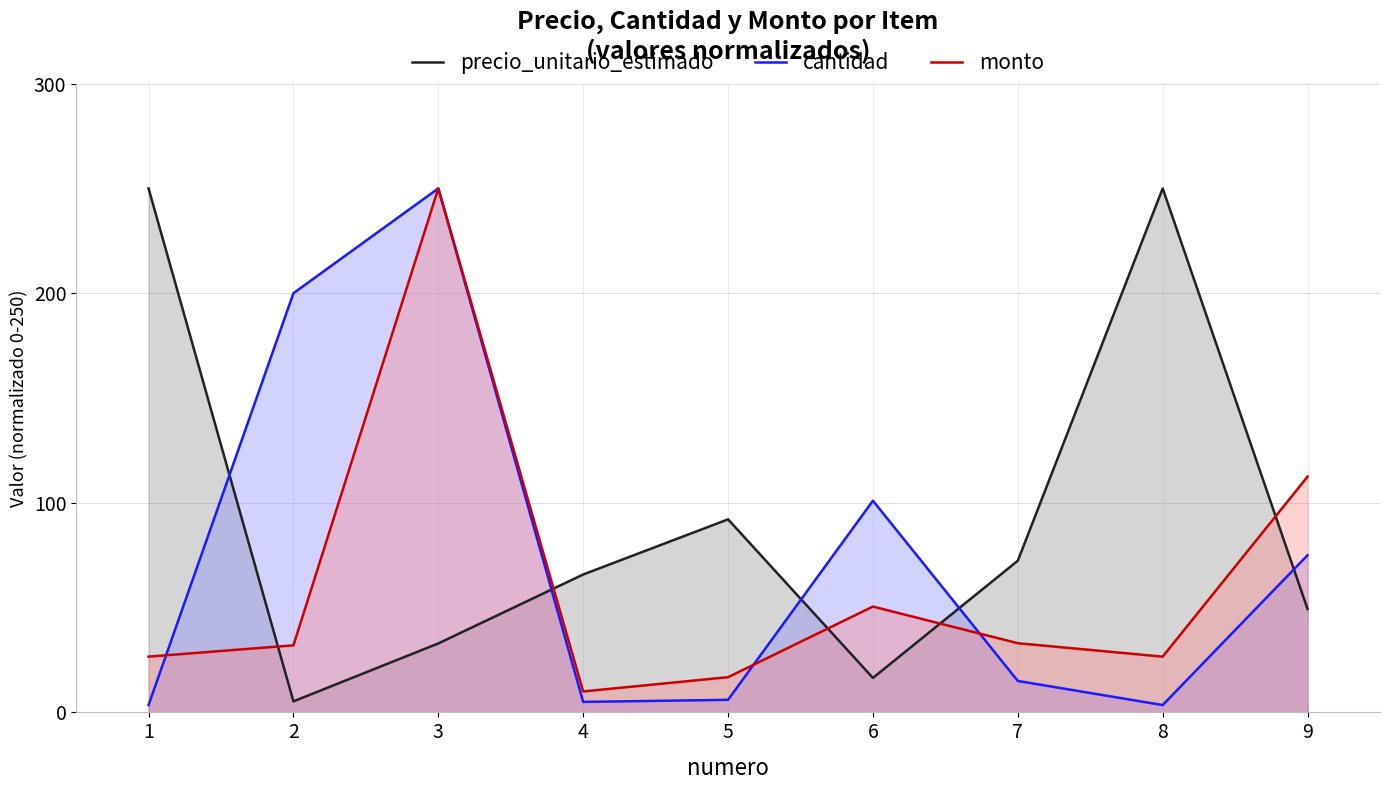

What is the difference between the highest and lowest values at 8?

246.5